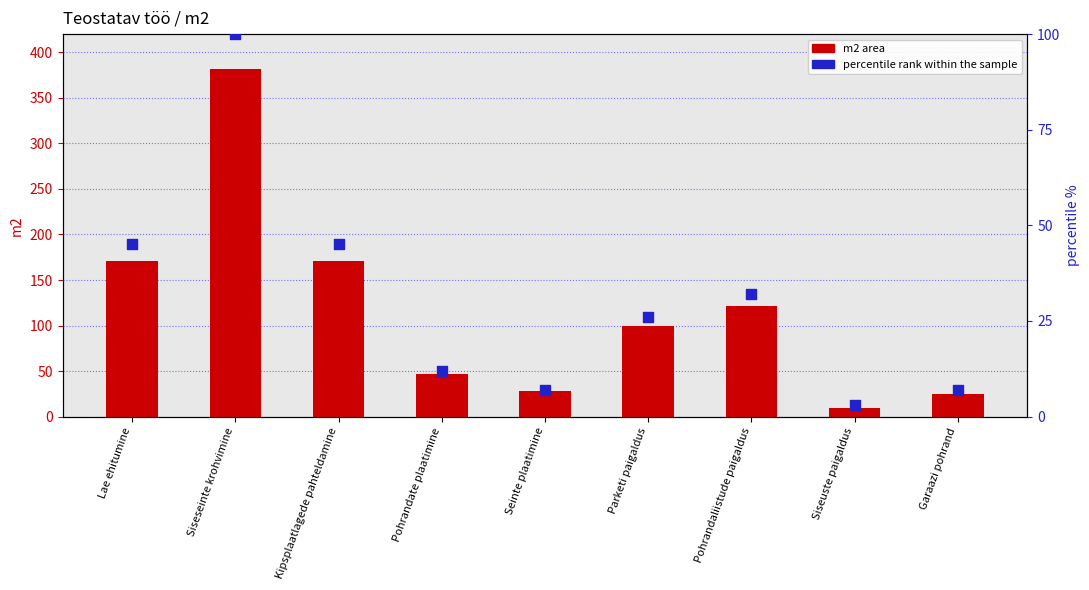

What are all the series names shown in the legend?

m2 (area), percentile rank within the sample